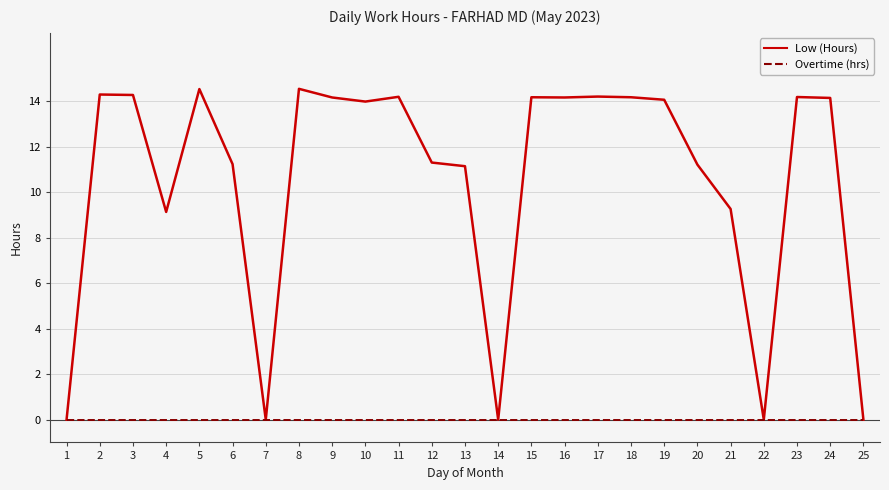

Is this an area chart (filled region under the line)?

No